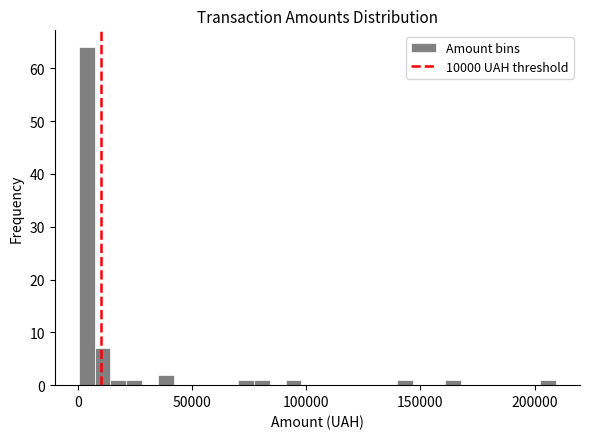

Around what value on the x-axis is the tallest bar? Give the approximate position of its centre, as read against the axis.

5000